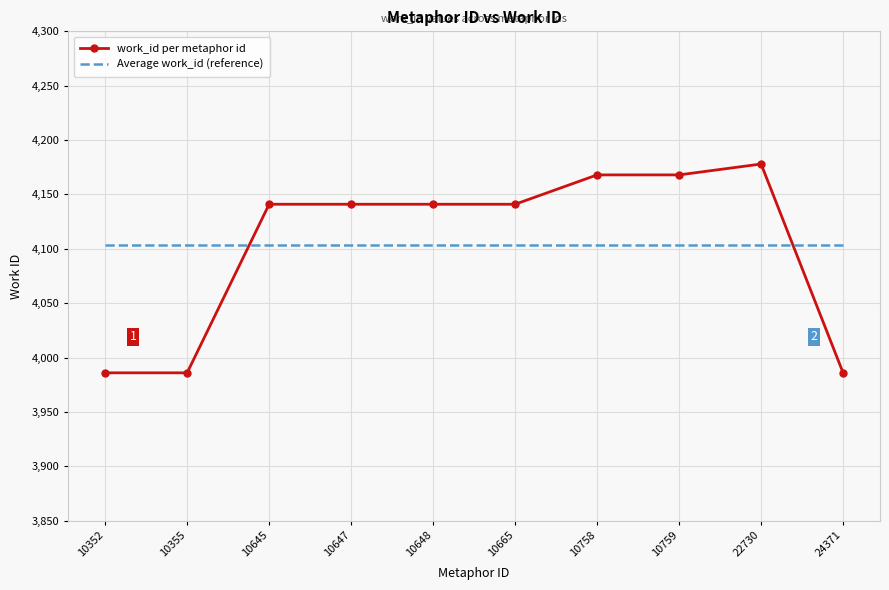

What is the difference between the highest and lowest values at 10352?

117.6